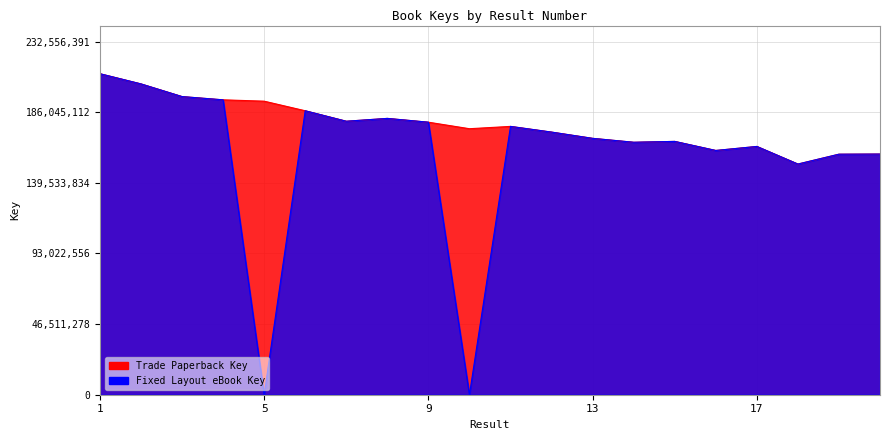

What is the difference between the Fixed Layout eBook Key values at 19 and 20?

84604